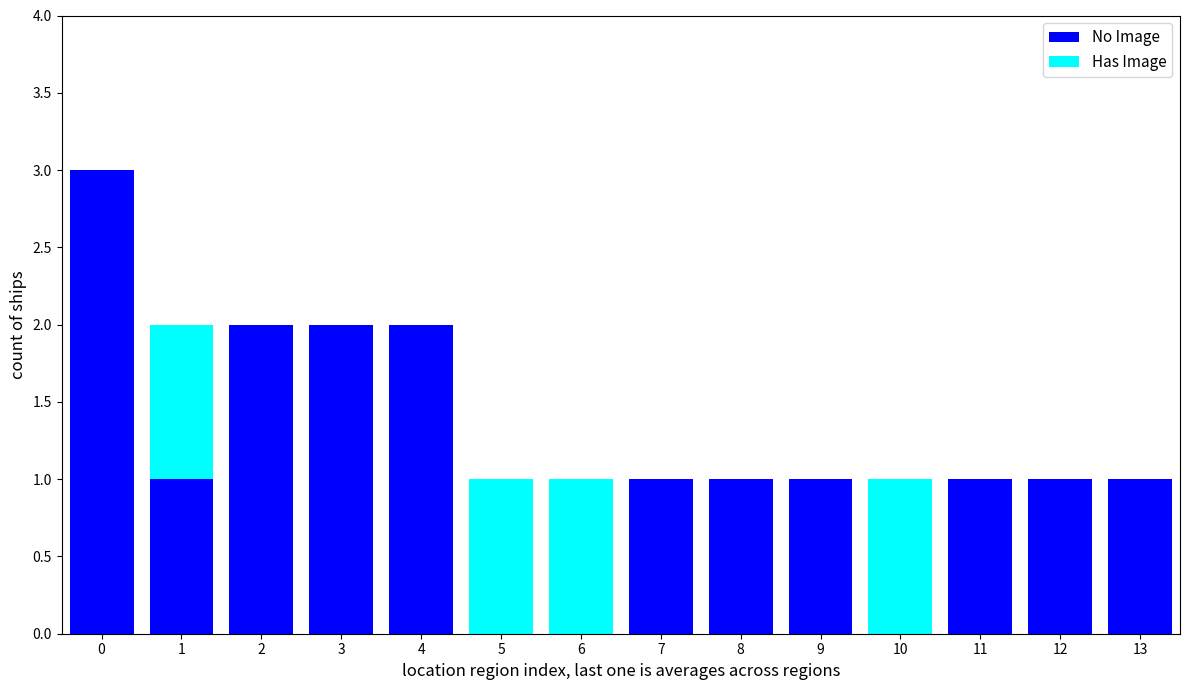

The No Image series shows -2 at 10. True or false?

False